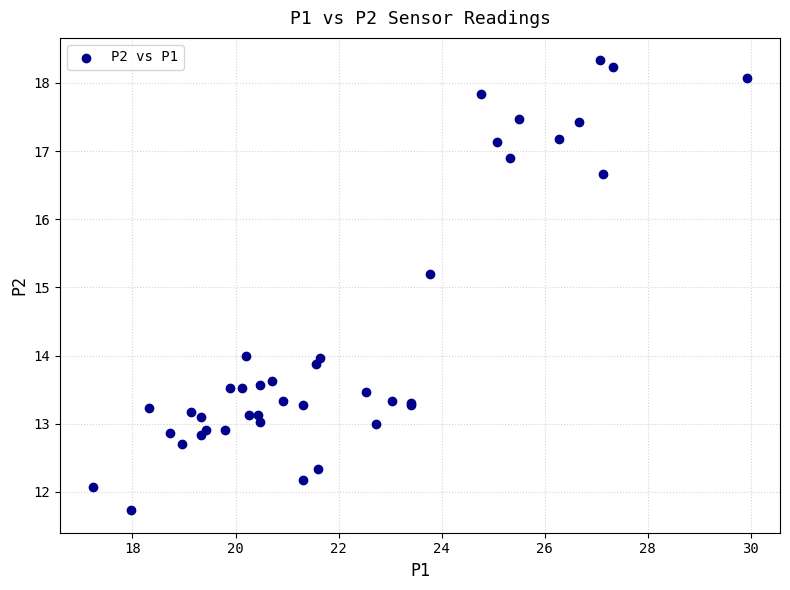

What Y value in the scatter plot is closest to 15?

15.2